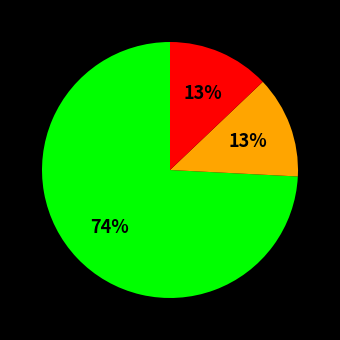

How many slices are in this pie chart?

3